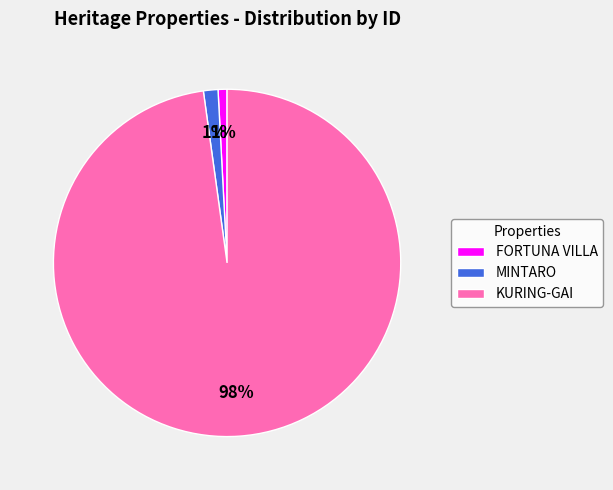

How many slices are in this pie chart?

3